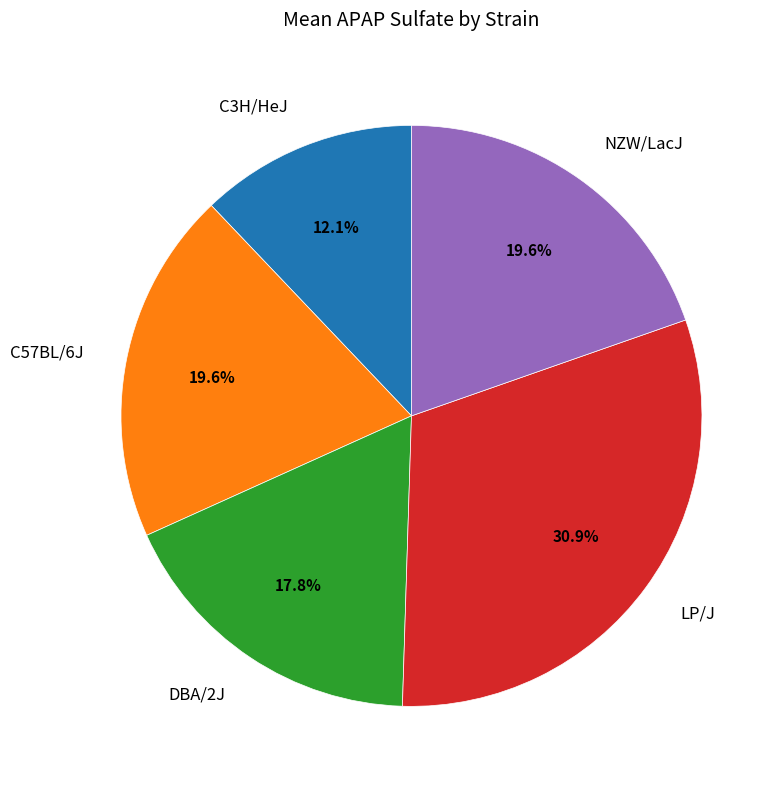

To the nearest percent, what is the difference between the largest and smallest slice percentages?

19%